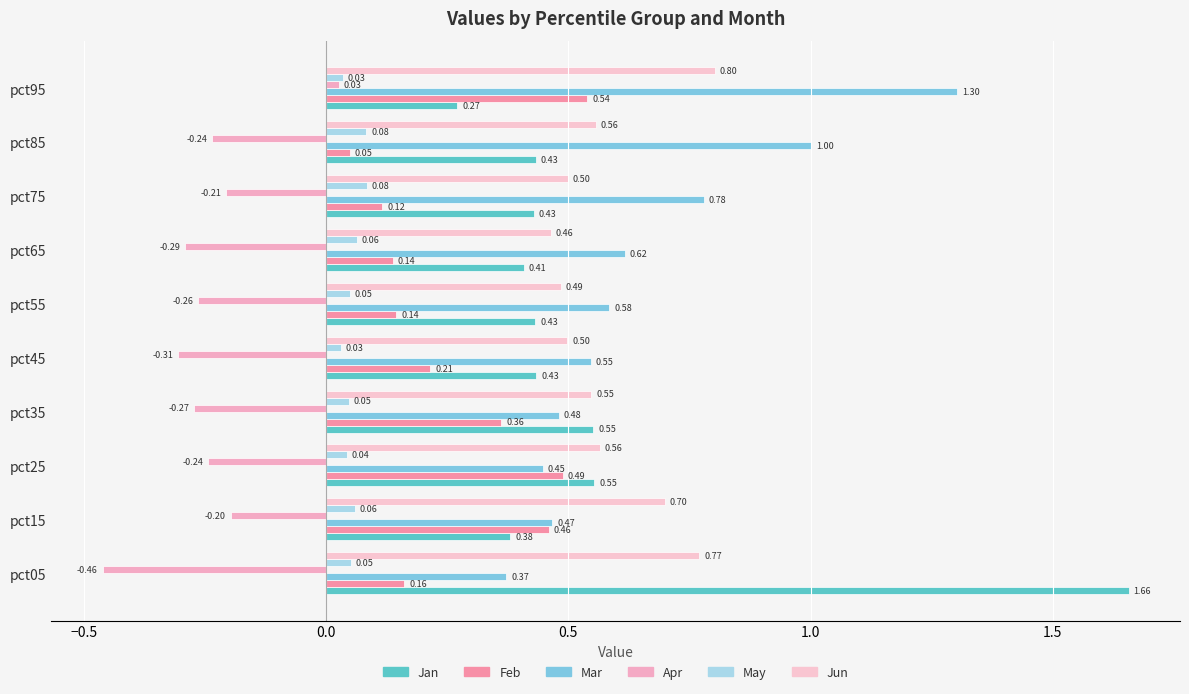

List the series in order of their peak value, highest first.

Jan, Mar, Jun, Feb, May, Apr